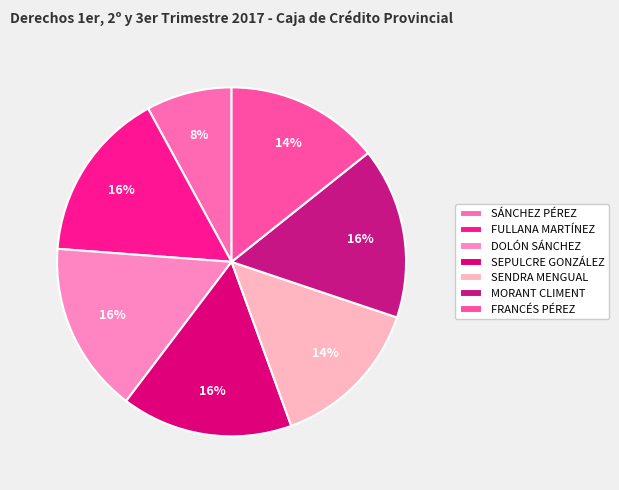

How many slices are in this pie chart?

7